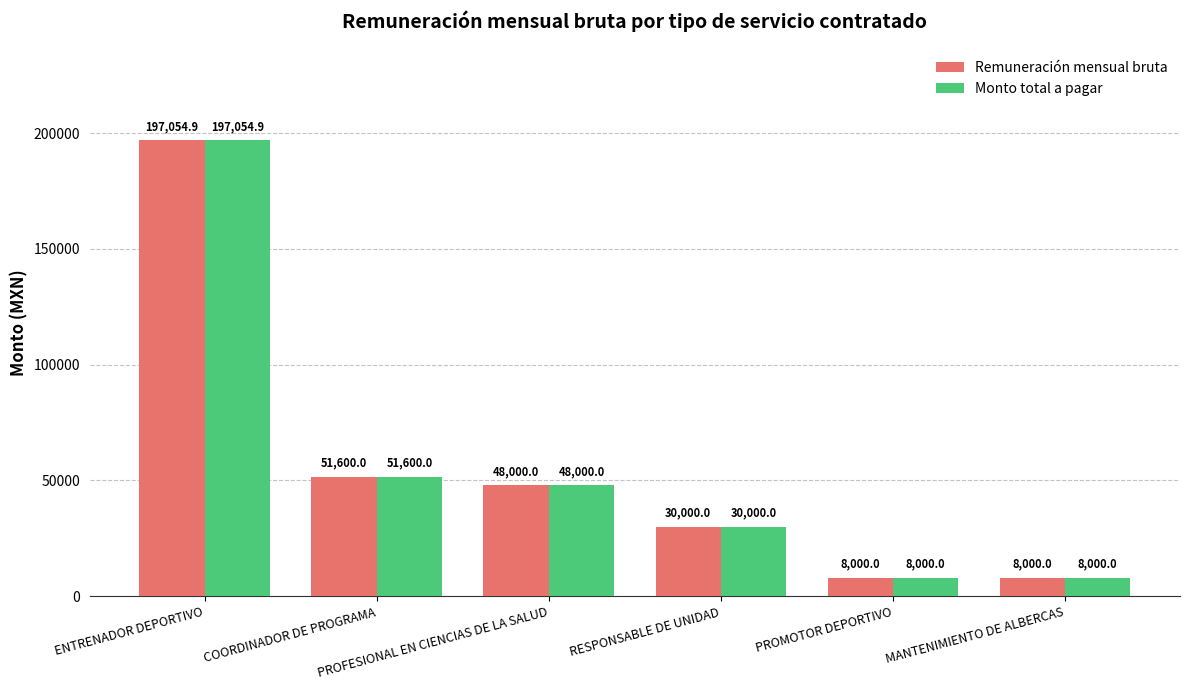

What are all the series names shown in the legend?

Remuneración mensual bruta, Monto total a pagar